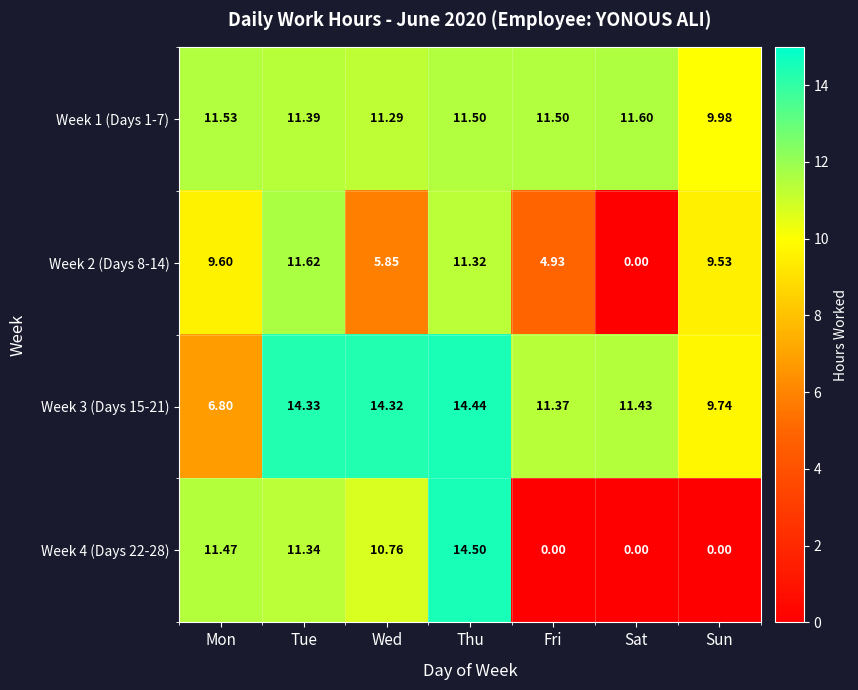

At which label does Week 2 (Days 8-14) first exceed 9?

Mon